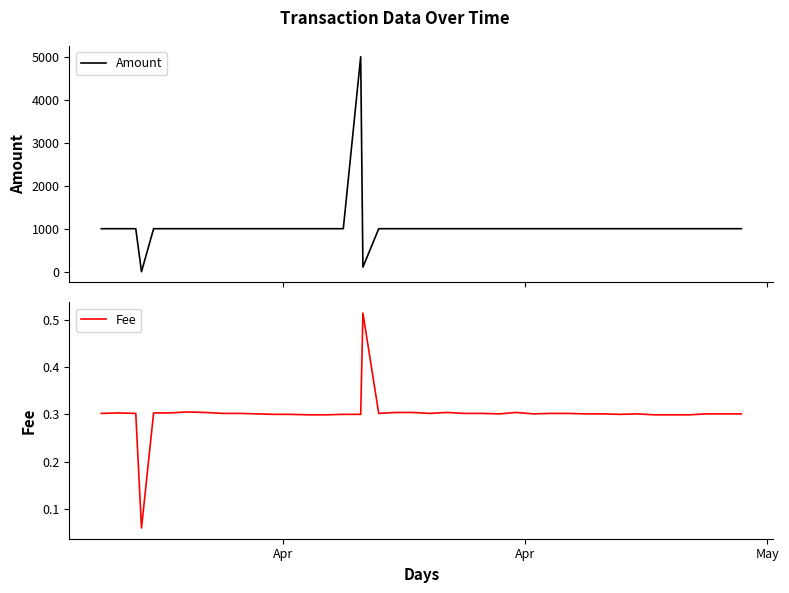

True or false: Amount and Fee intersect in this chart.

False